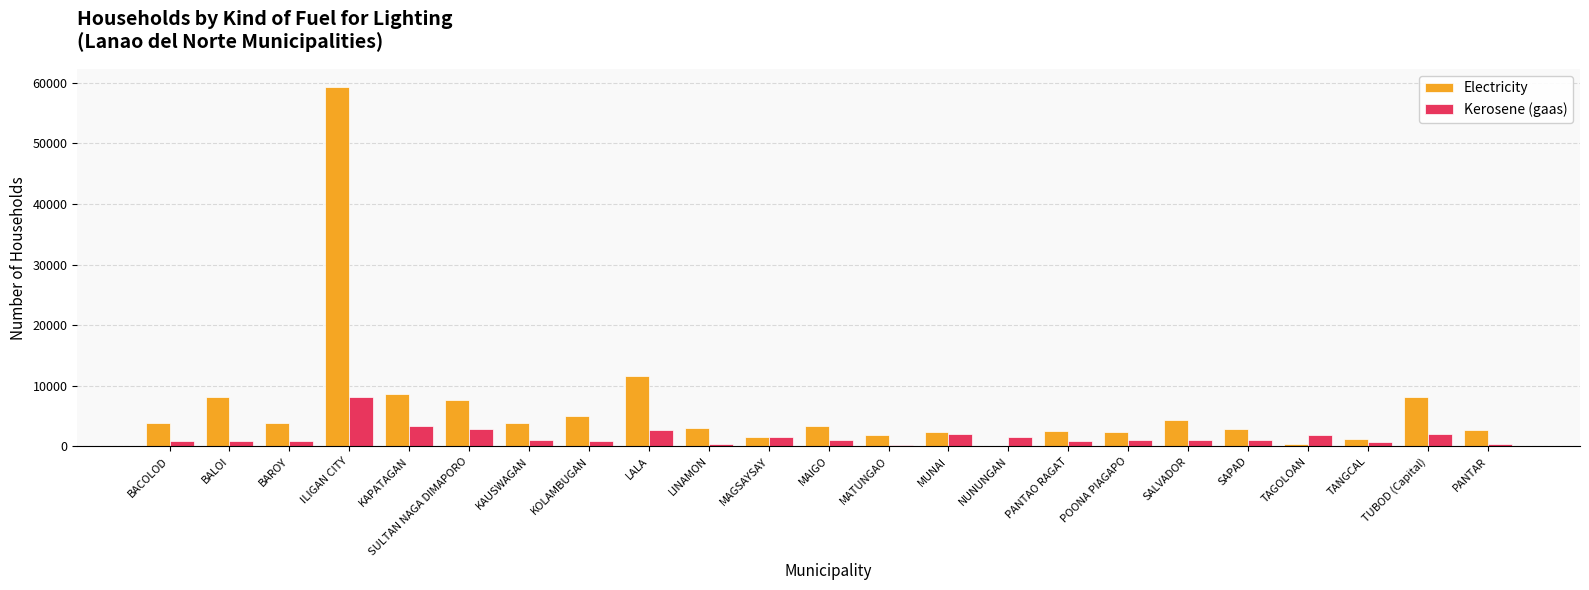

What is the sum of all Electricity values?

148580